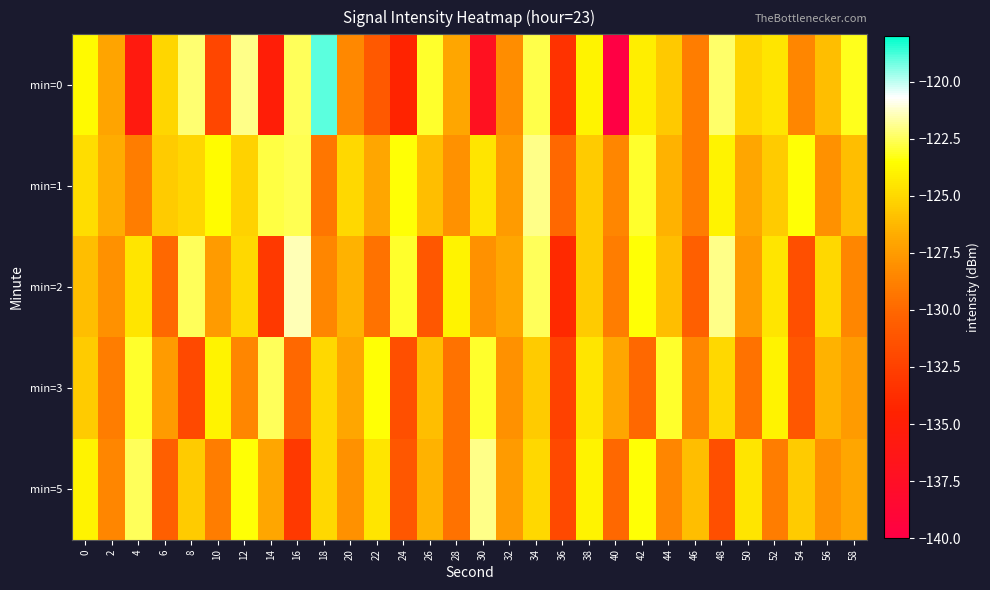

Which series has the largest range (max minus min)?

row_0